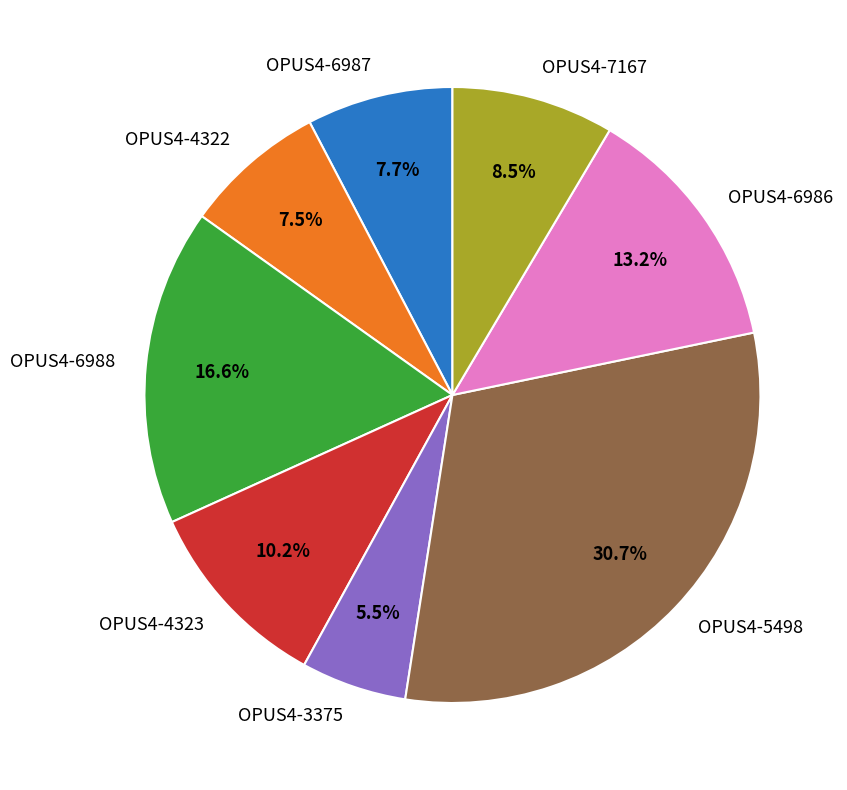

Does OPUS4-6987 represent more than half of the total?

No